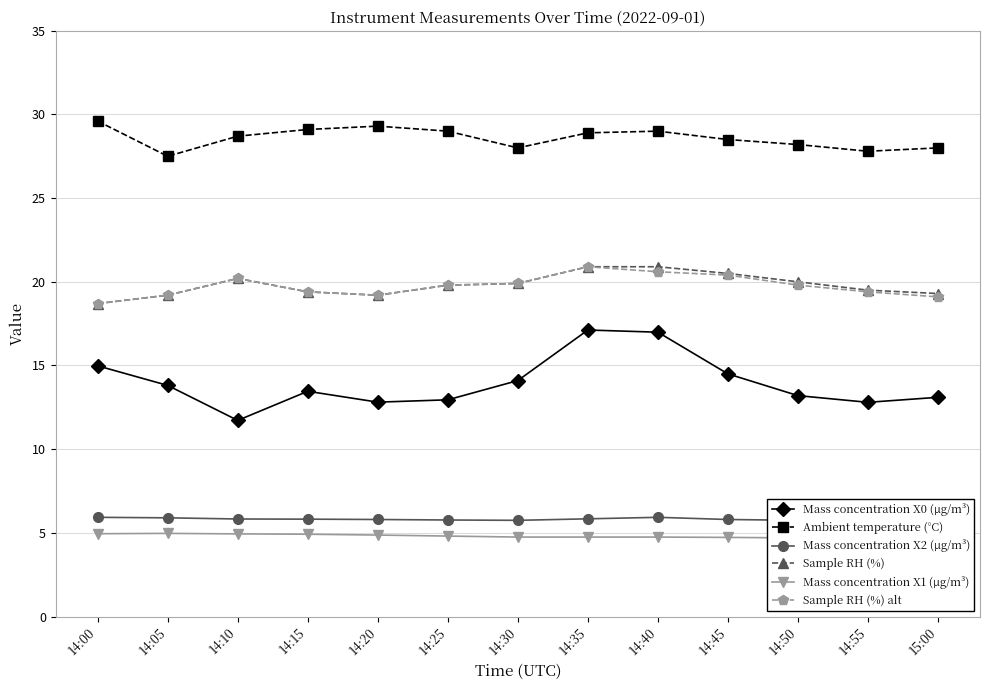

What is the minimum value shown in the chart?

4.7